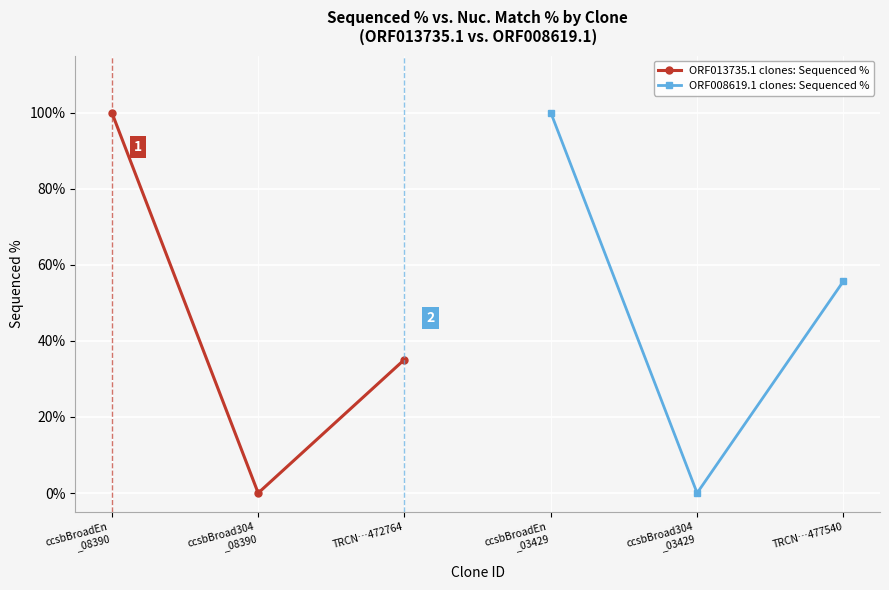

What is the highest value of the ORF013735.1 clones: Sequenced % series?

100.0